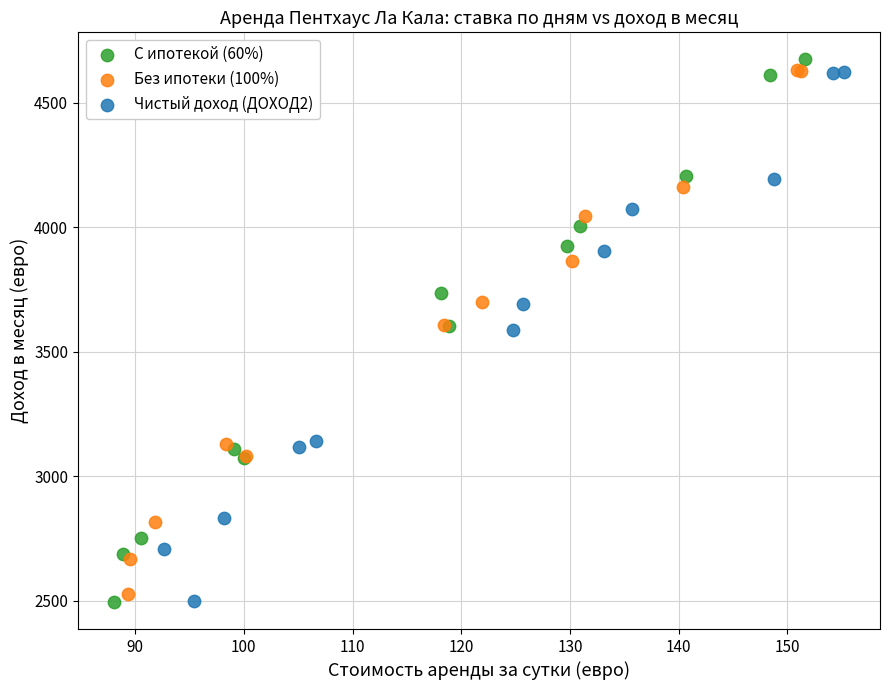

Which series has the largest Y range (max minus min)?

С ипотекой (60%)